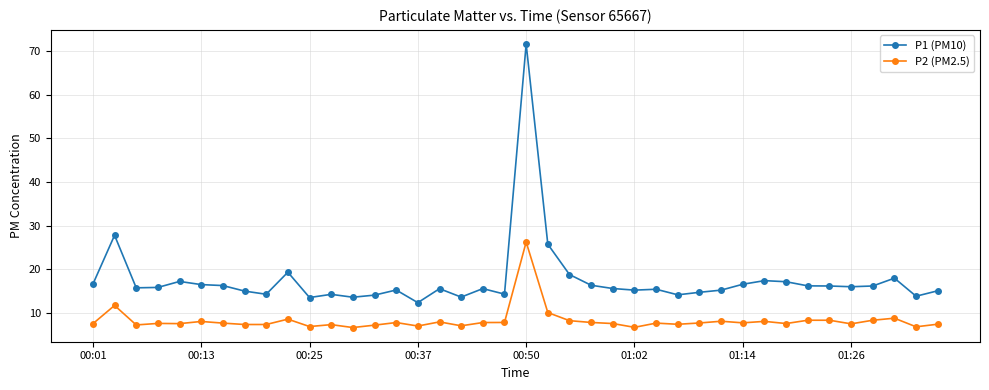

What is the value of the P2 (PM2.5) point at the 1st from the left?

7.4